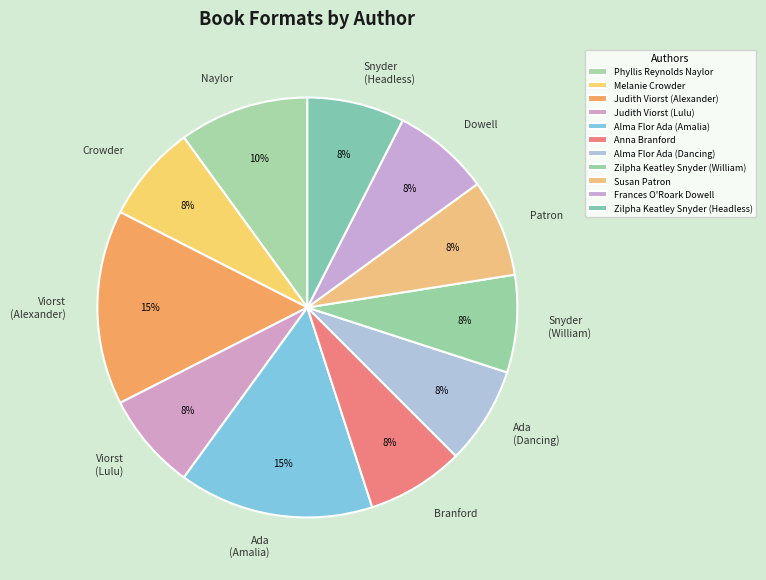

To the nearest percent, what is the difference between the largest and smallest slice percentages?

8%